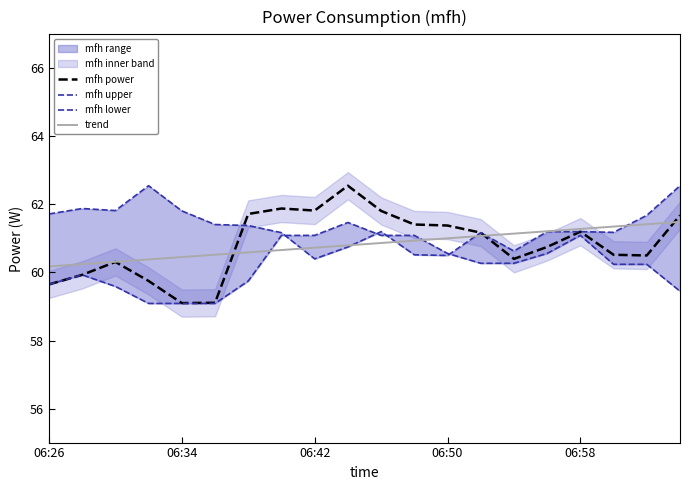

Is it true that mfh upper equals 99.2 at 17?

False